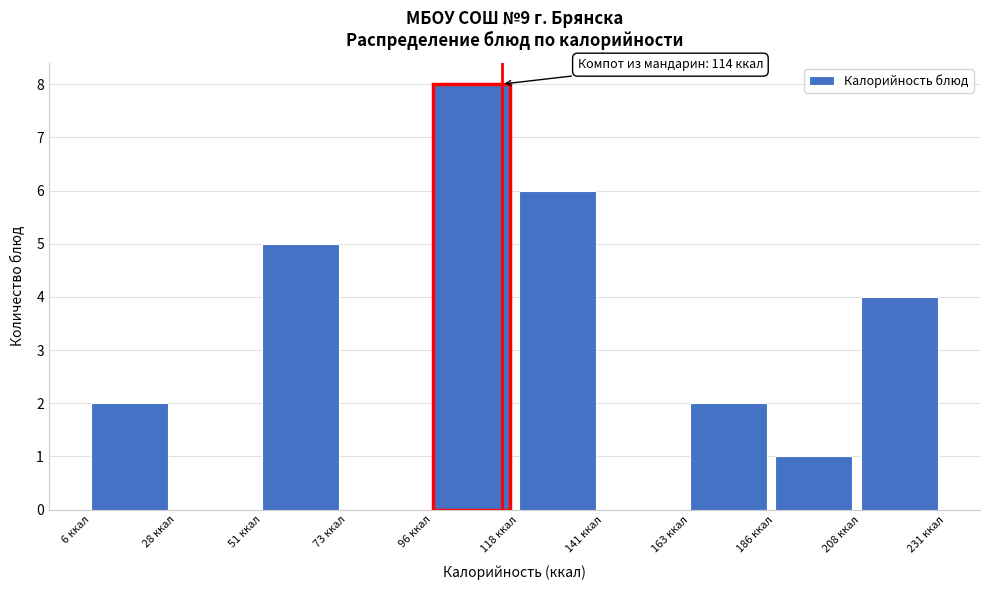

Over which range of the x-axis is the bar tallest?

96.0 to 118.5